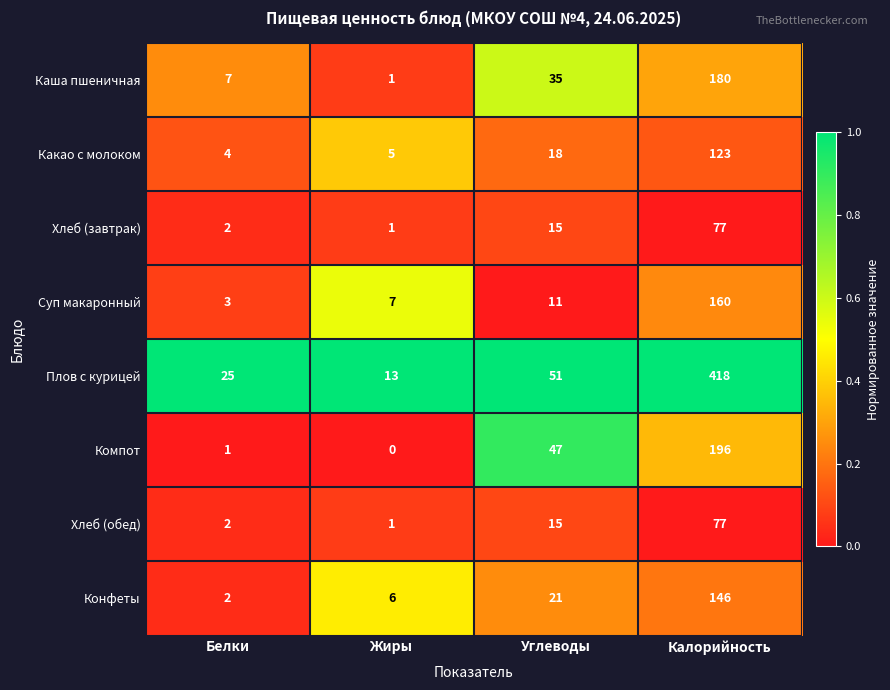

Which label corresponds to the smallest value in the chart?

Жиры